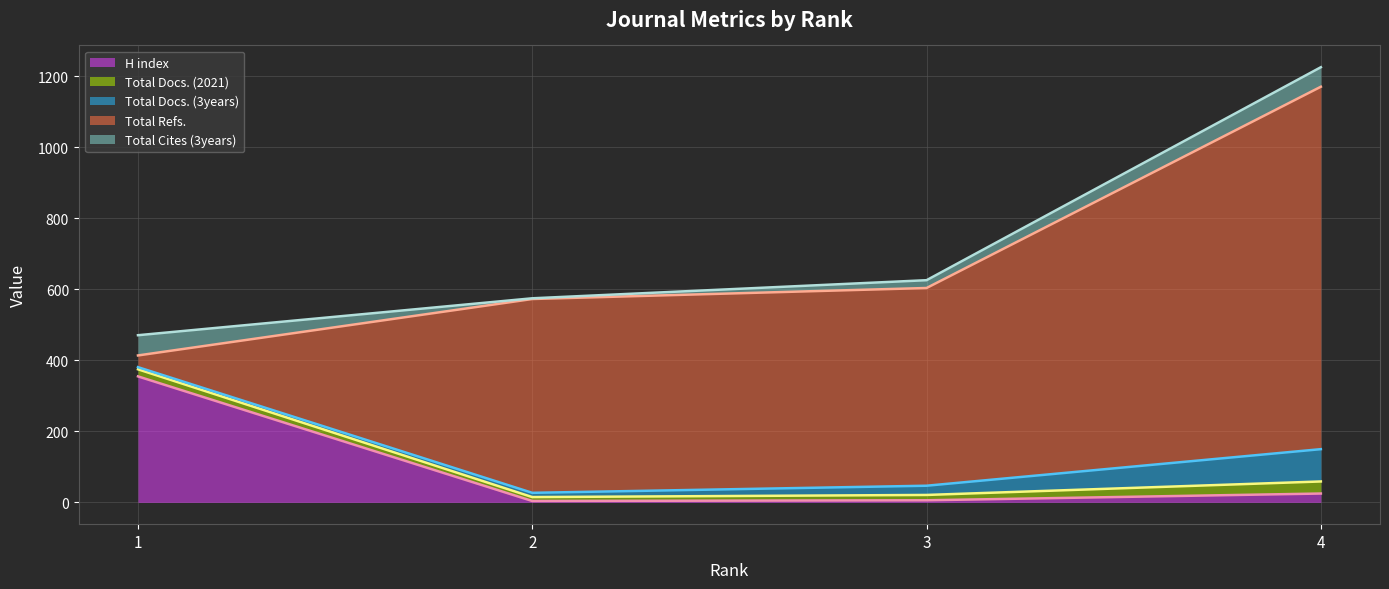

List the labels in order of Total Docs. (2021) (line) value, smallest first.

2, 3, 4, 1